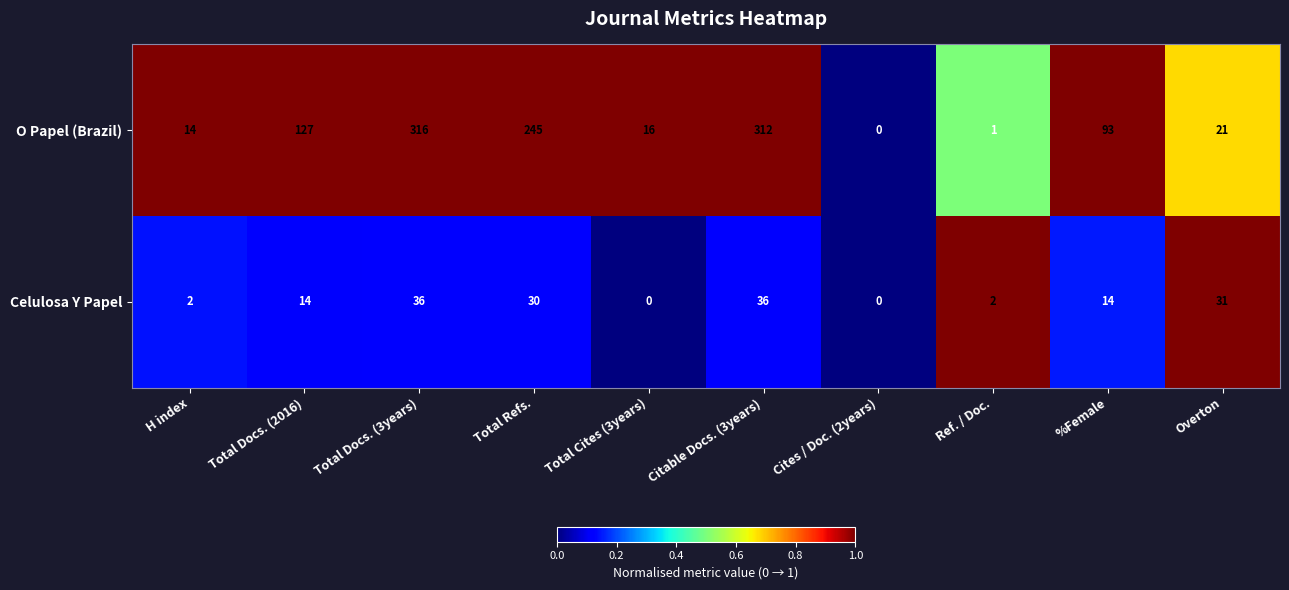

The value of O Papel (Brazil) at Total Refs. is 408. True or false?

False